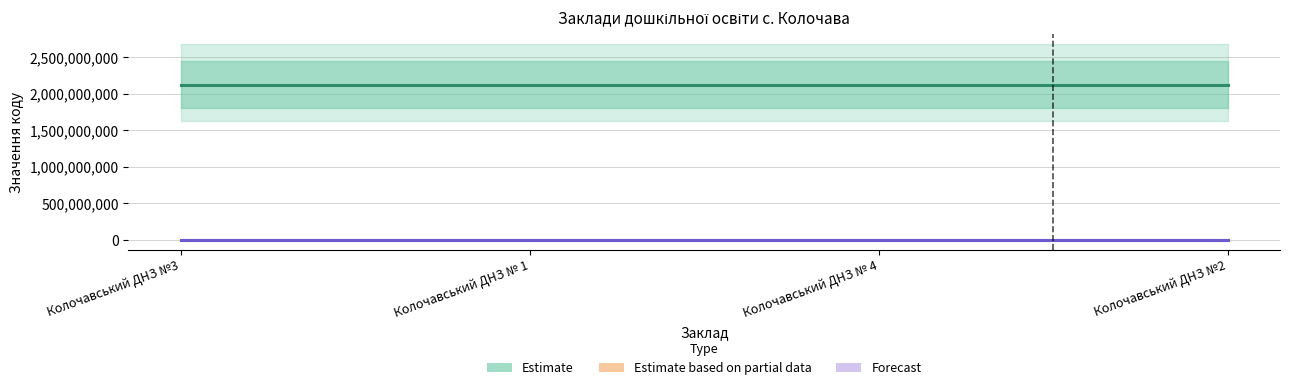

True or false: Estimate and Forecast cross at least once.

False